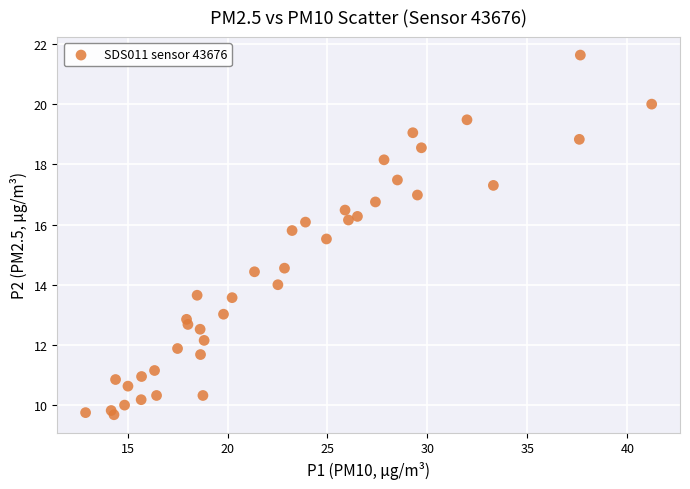

What is the range of X values (max minus min)?

28.3